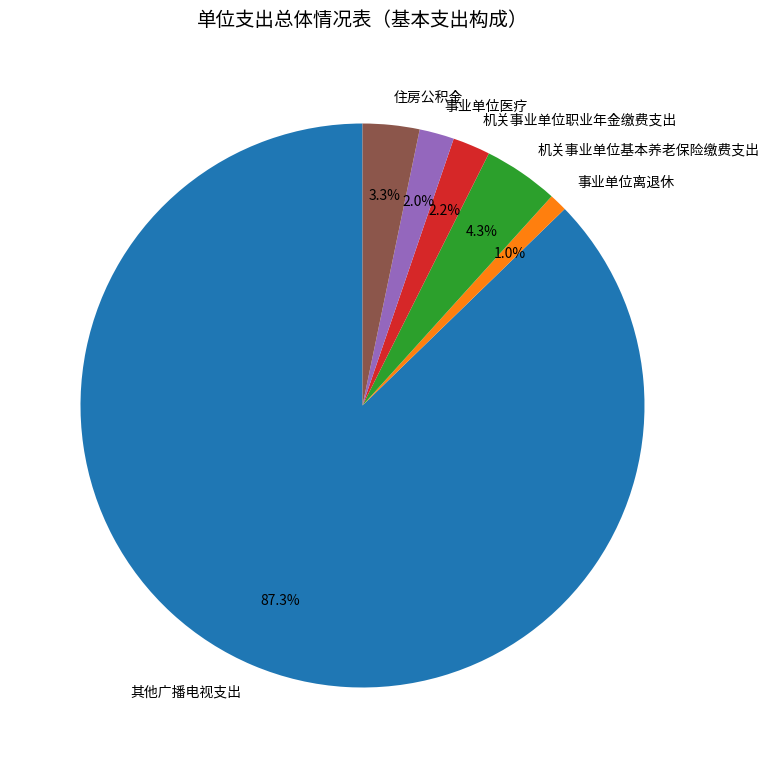

To the nearest percent, what portion does 事业单位离退休 represent?

1%